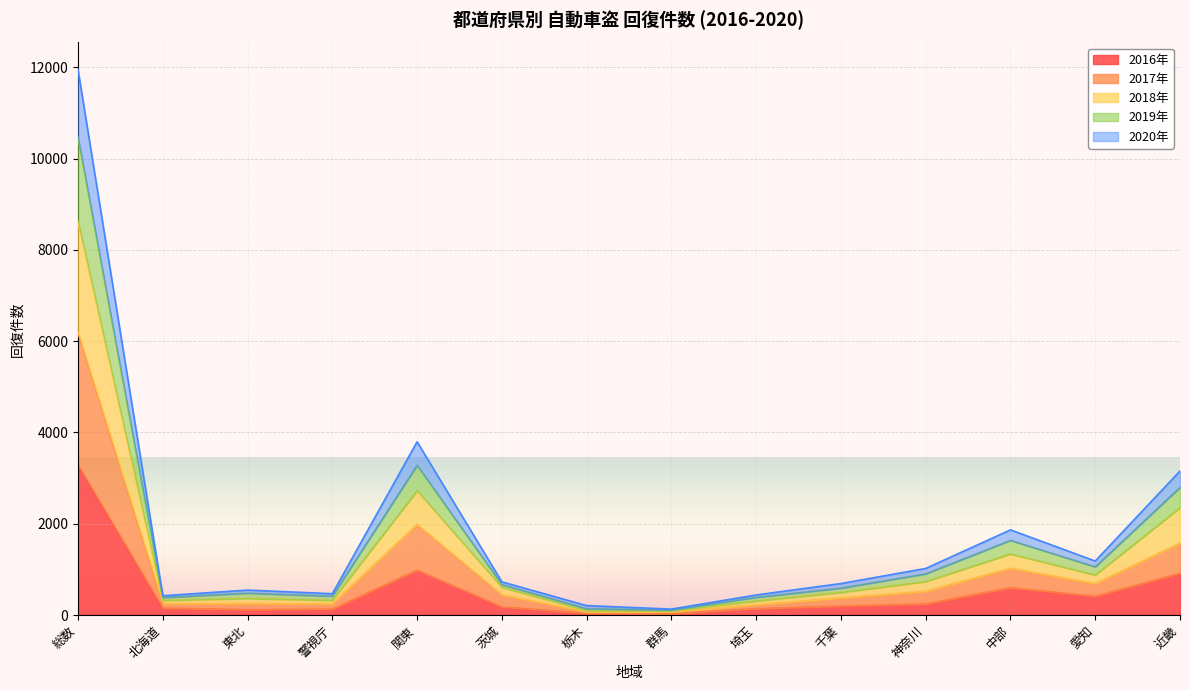

What is the approximate value of 回復件数2017 at 警視庁?

244